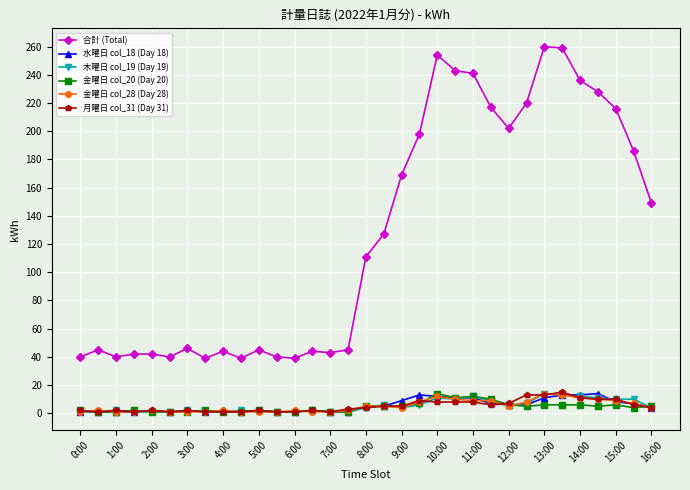

What is the greatest value displayed?

260